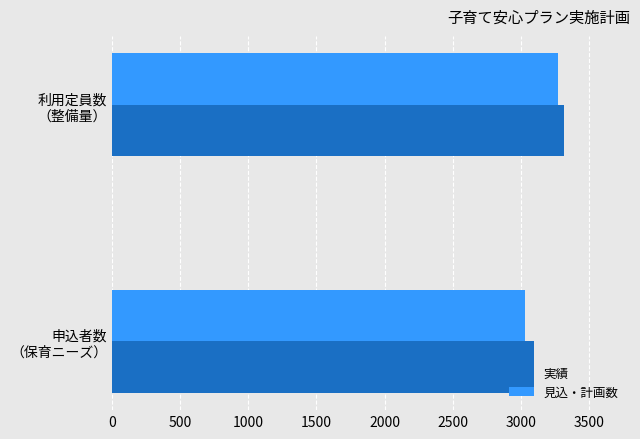

What is the greatest value displayed?

3318